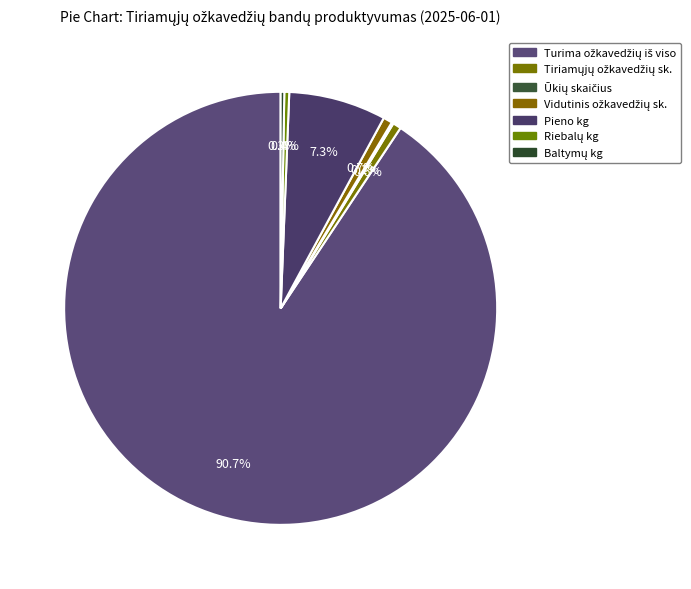

Does Vidutinis ožkavedžių sk. represent more than half of the total?

No